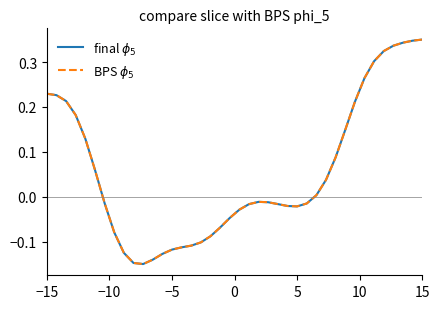

Does the chart have visible grid lines?

No